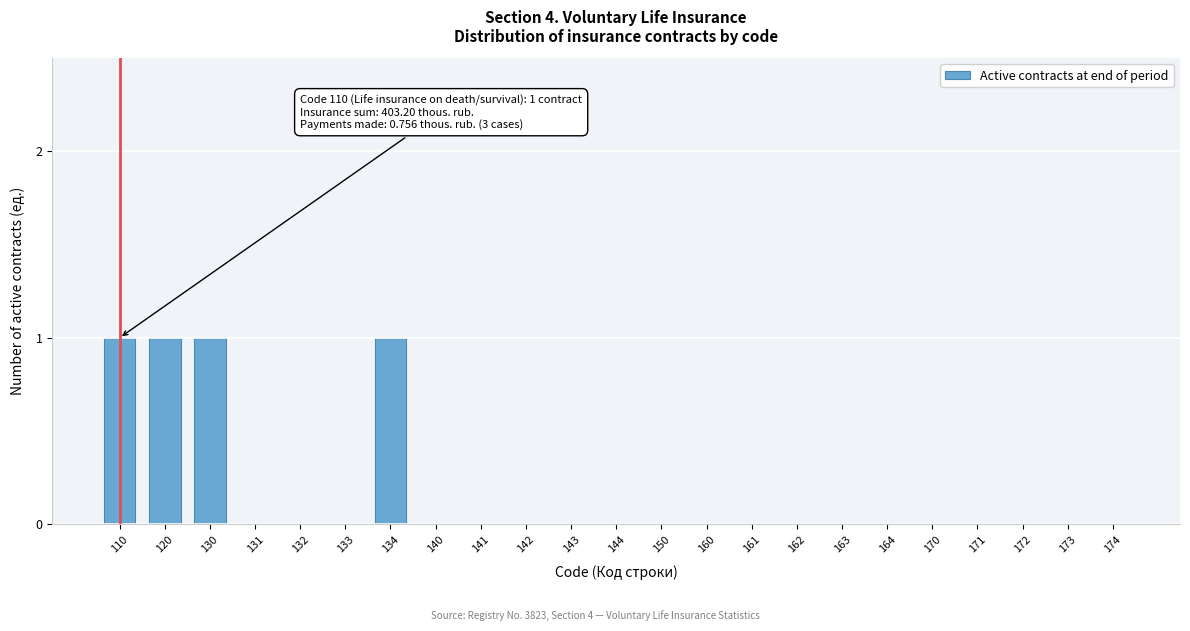

Reading left to right, list all the values displayed in this chart.

110=1	120=1	130=1	131=0	132=0	133=0	134=1	140=0	141=0	142=0	143=0	144=0	150=0	160=0	161=0	162=0	163=0	164=0	170=0	171=0	172=0	173=0	174=0